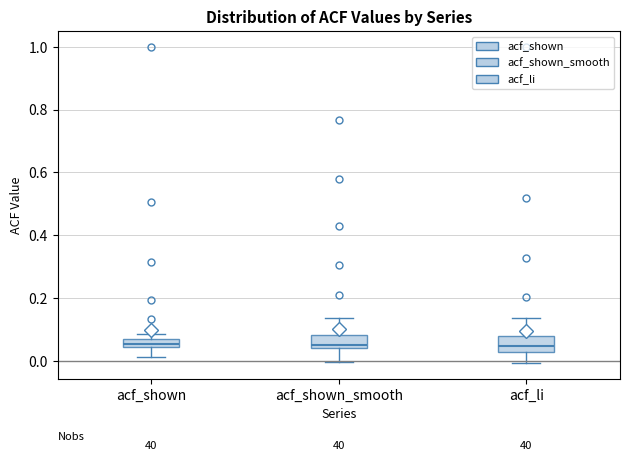

Where does the median line of the box for acf_shown_smooth sit on the y-axis? The values are not printed on the chart, so give them approximately, as read against the axis.

0.06